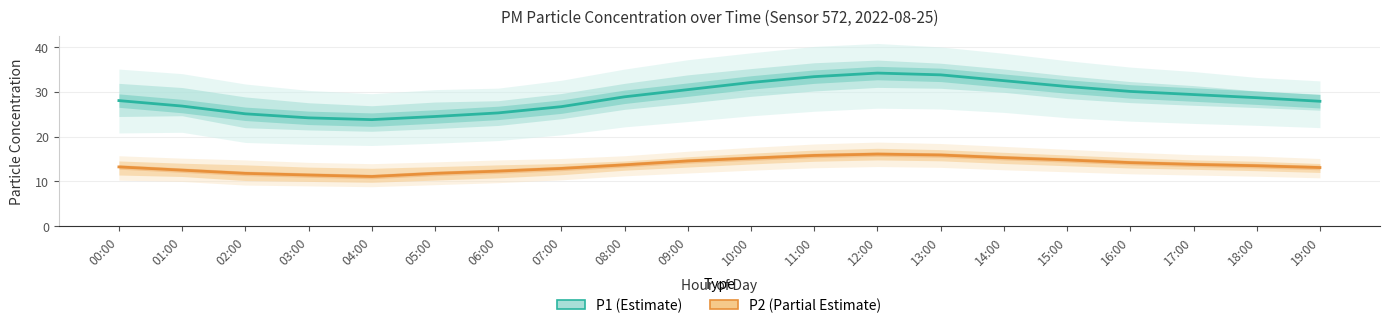

What is the highest value of the P2 (Partial Estimate) series?

16.1